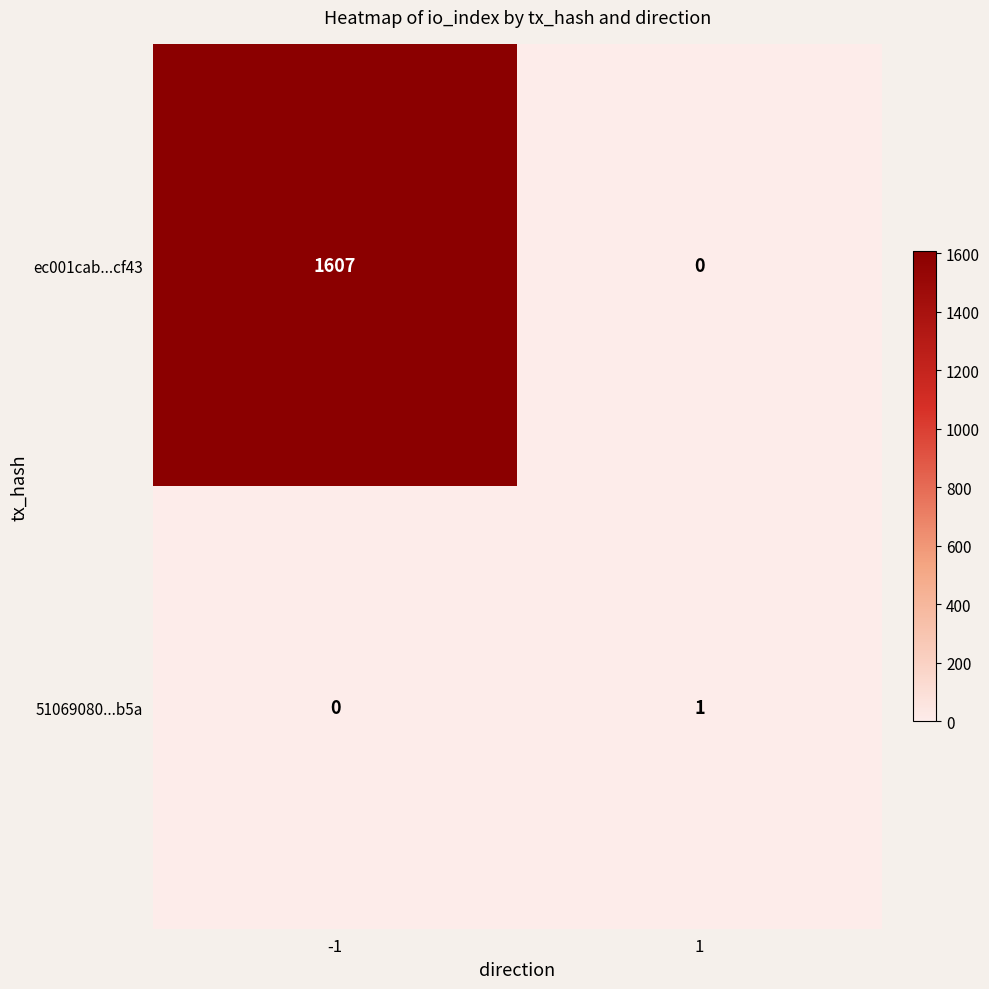

True or false: ec001cab...cf43 has a value of 1607 at -1.

True